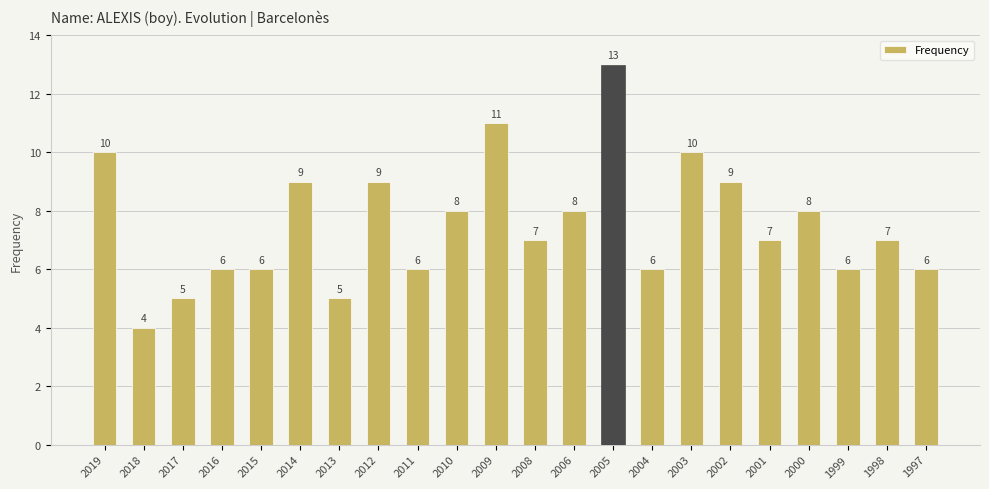

How many bars are there in total?

22